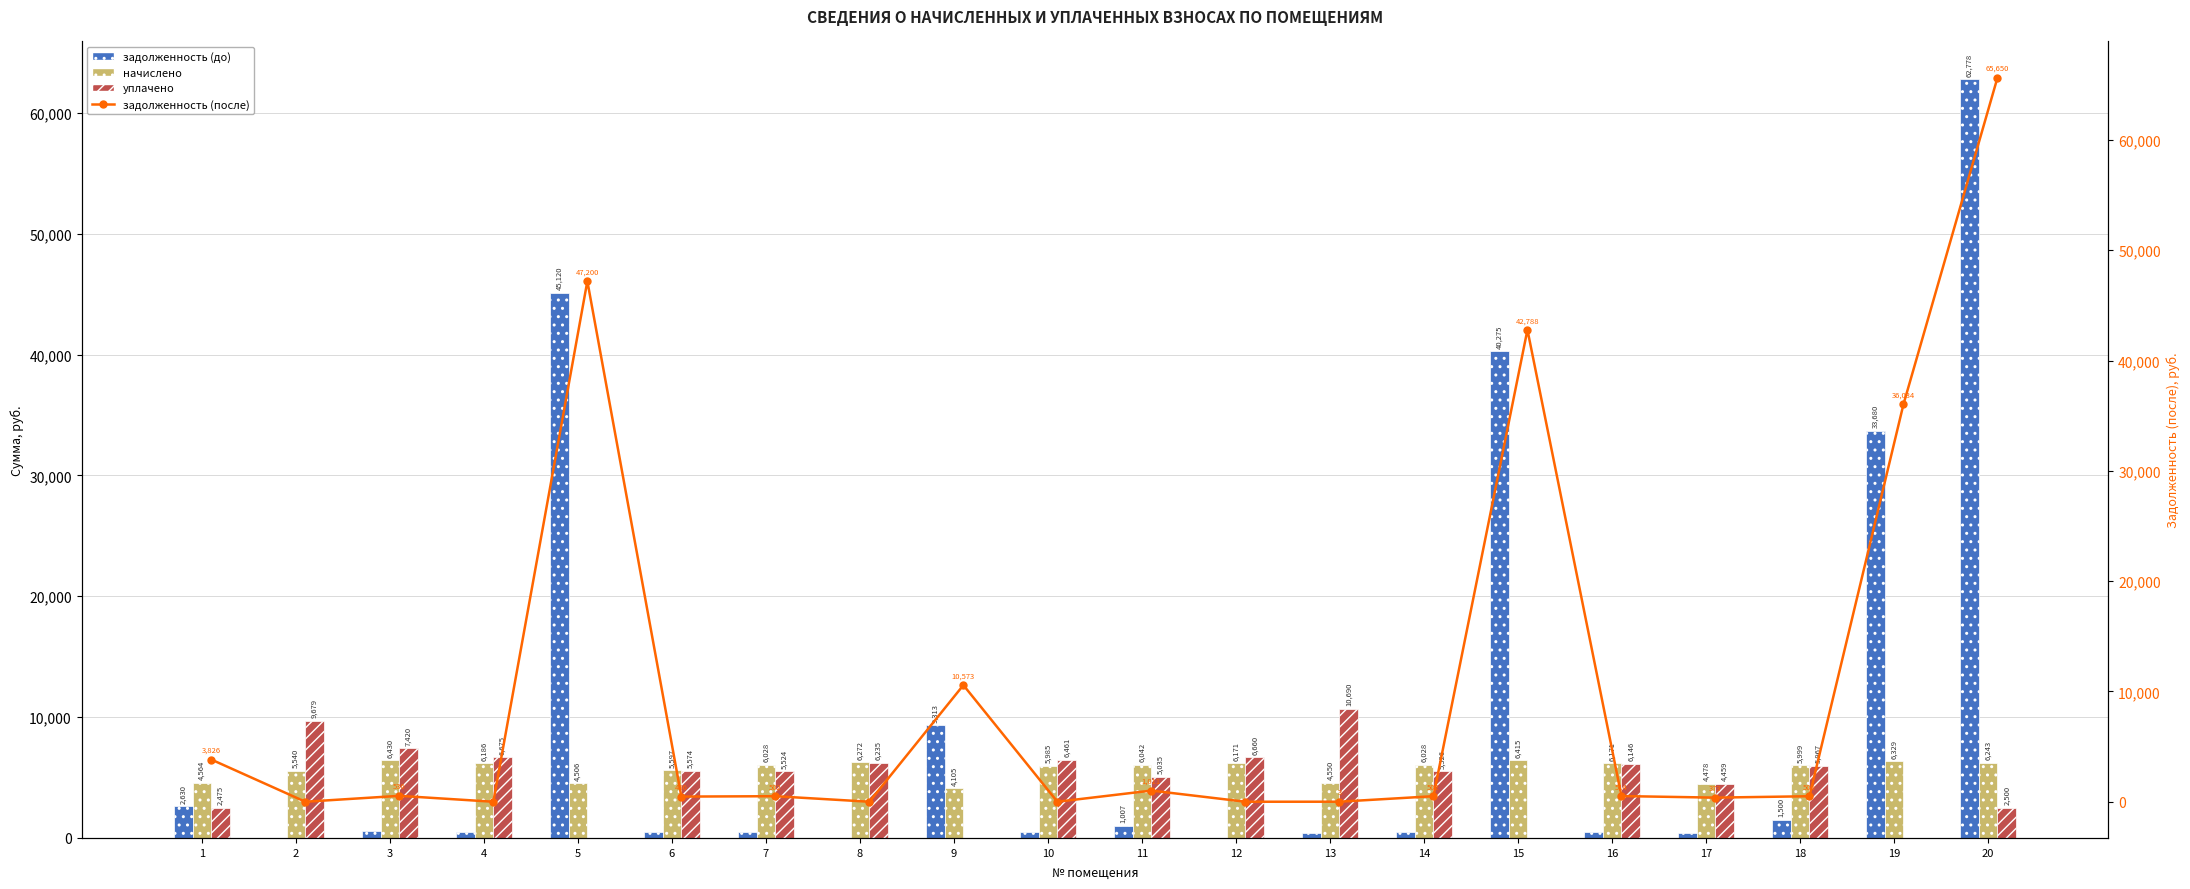

At which category is the sum across all series the highest?

20